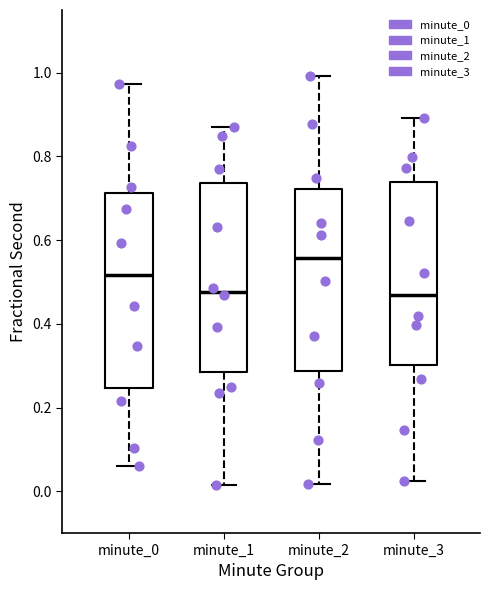

Reading left to right, read every box against the y-axis: the position of its median line, the range the box covers, and the ends of its whiskers. The values are not printed on the chart, so give them approximately, as read against the axis.

minute_0: median 0.52, box 0.24 to 0.72, whiskers 0.06 to 0.98
minute_1: median 0.48, box 0.28 to 0.74, whiskers 0.02 to 0.86
minute_2: median 0.56, box 0.28 to 0.72, whiskers 0.02 to 1.00
minute_3: median 0.46, box 0.30 to 0.74, whiskers 0.02 to 0.90